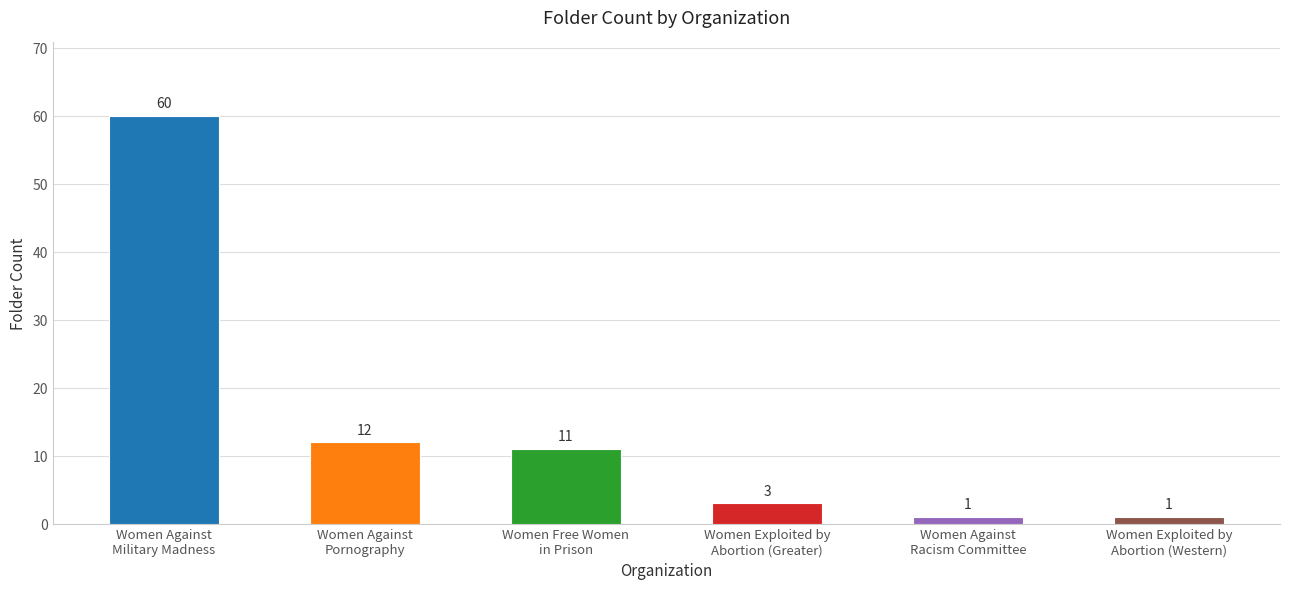

Reading left to right, what are all the values shown in this chart?

60	12	11	3	1	1